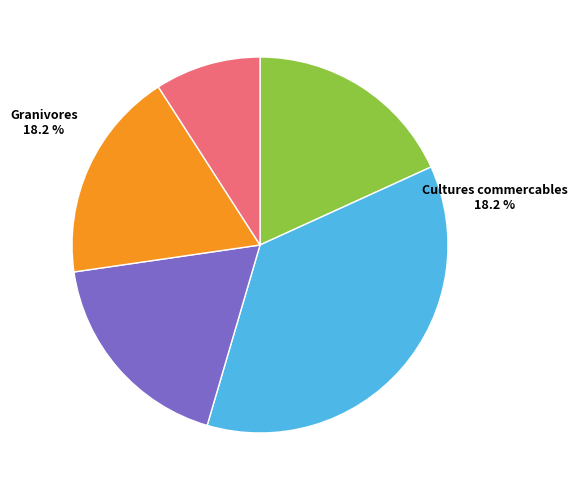

Is there any slice that represents more than half of the pie?

No